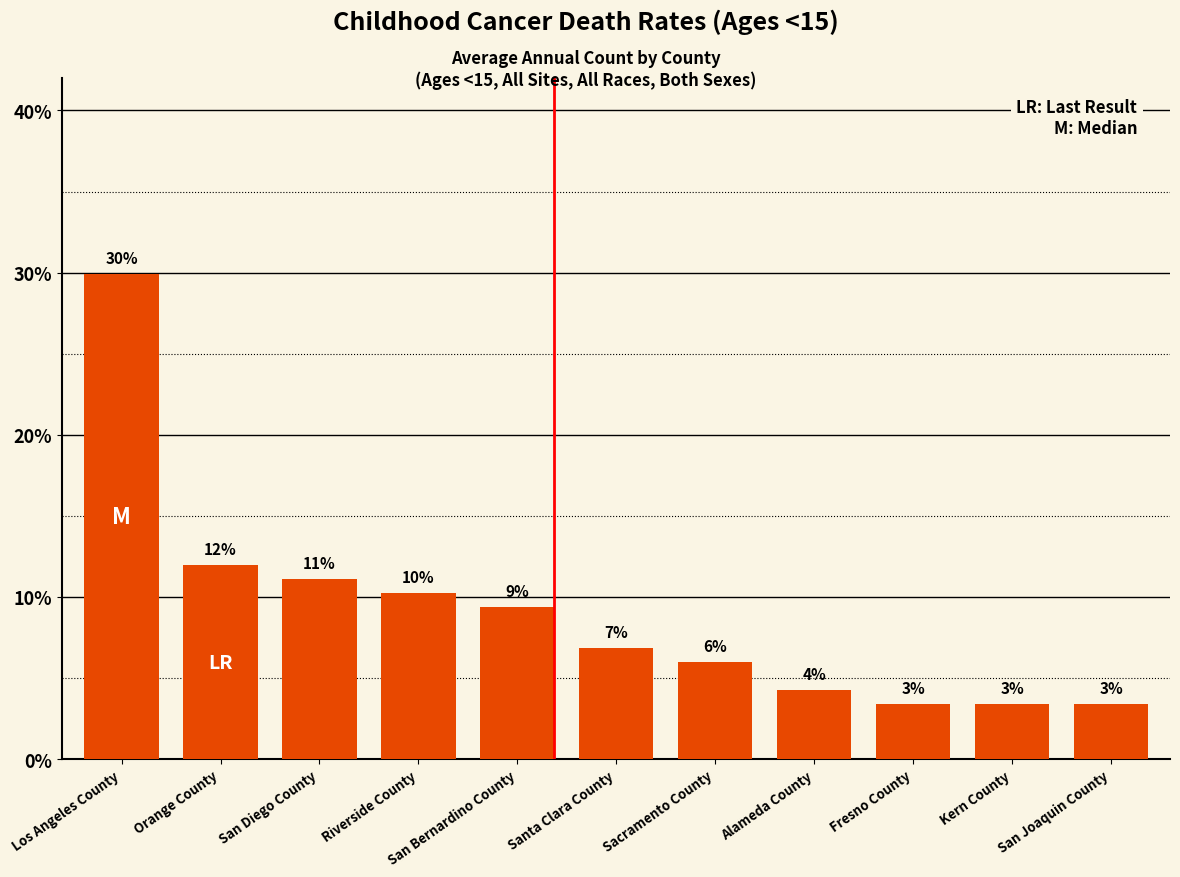

The value at Sacramento County is 3.8. True or false?

False